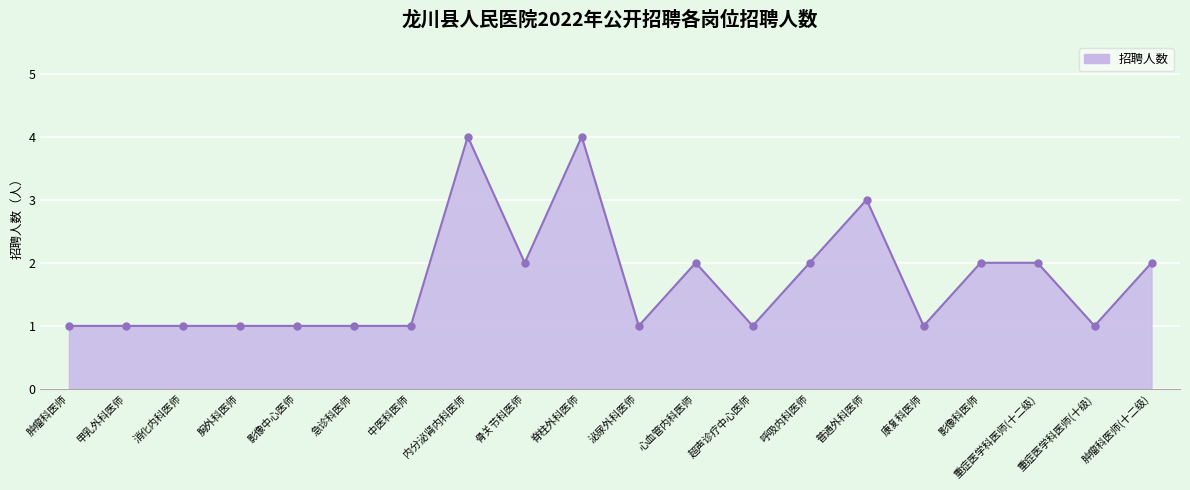

Rank the categories by value from highest to lowest.

内分泌肾内科医师, 脊柱外科医师, 普通外科医师, 骨关节科医师, 心血管内科医师, 呼吸内科医师, 影像科医师, 重症医学科医师(十二级), 肿瘤科医师(十二级), 肿瘤科医师, 甲乳外科医师, 消化内科医师, 胸外科医师, 影像中心医师, 急诊科医师, 中医科医师, 泌尿外科医师, 超声诊疗中心医师, 康复科医师, 重症医学科医师(十级)